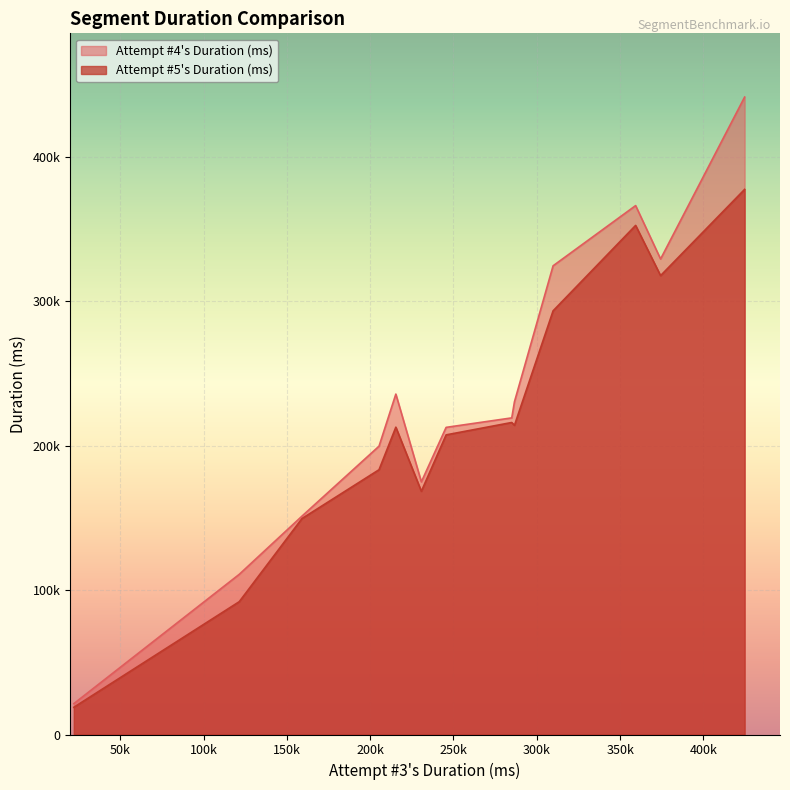

The Attempt #4's Duration (ms) series shows 219240 at Luncheon. True or false?

True